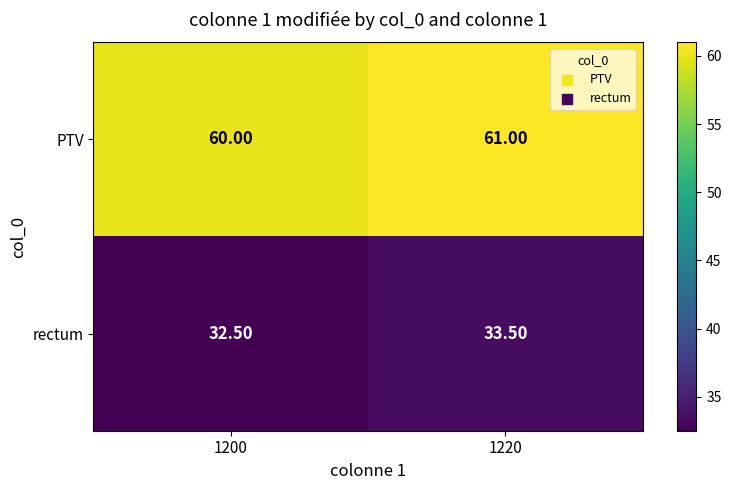

What is the difference between the highest and lowest values at 1220?

27.5